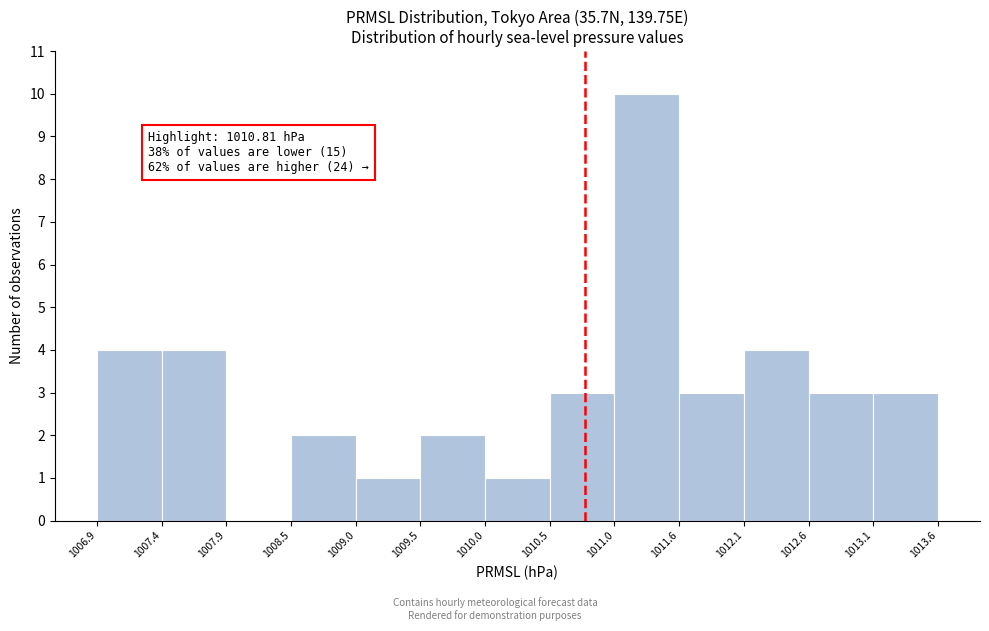

Over which range of the x-axis is the bar tallest?

1011.0 to 1011.6